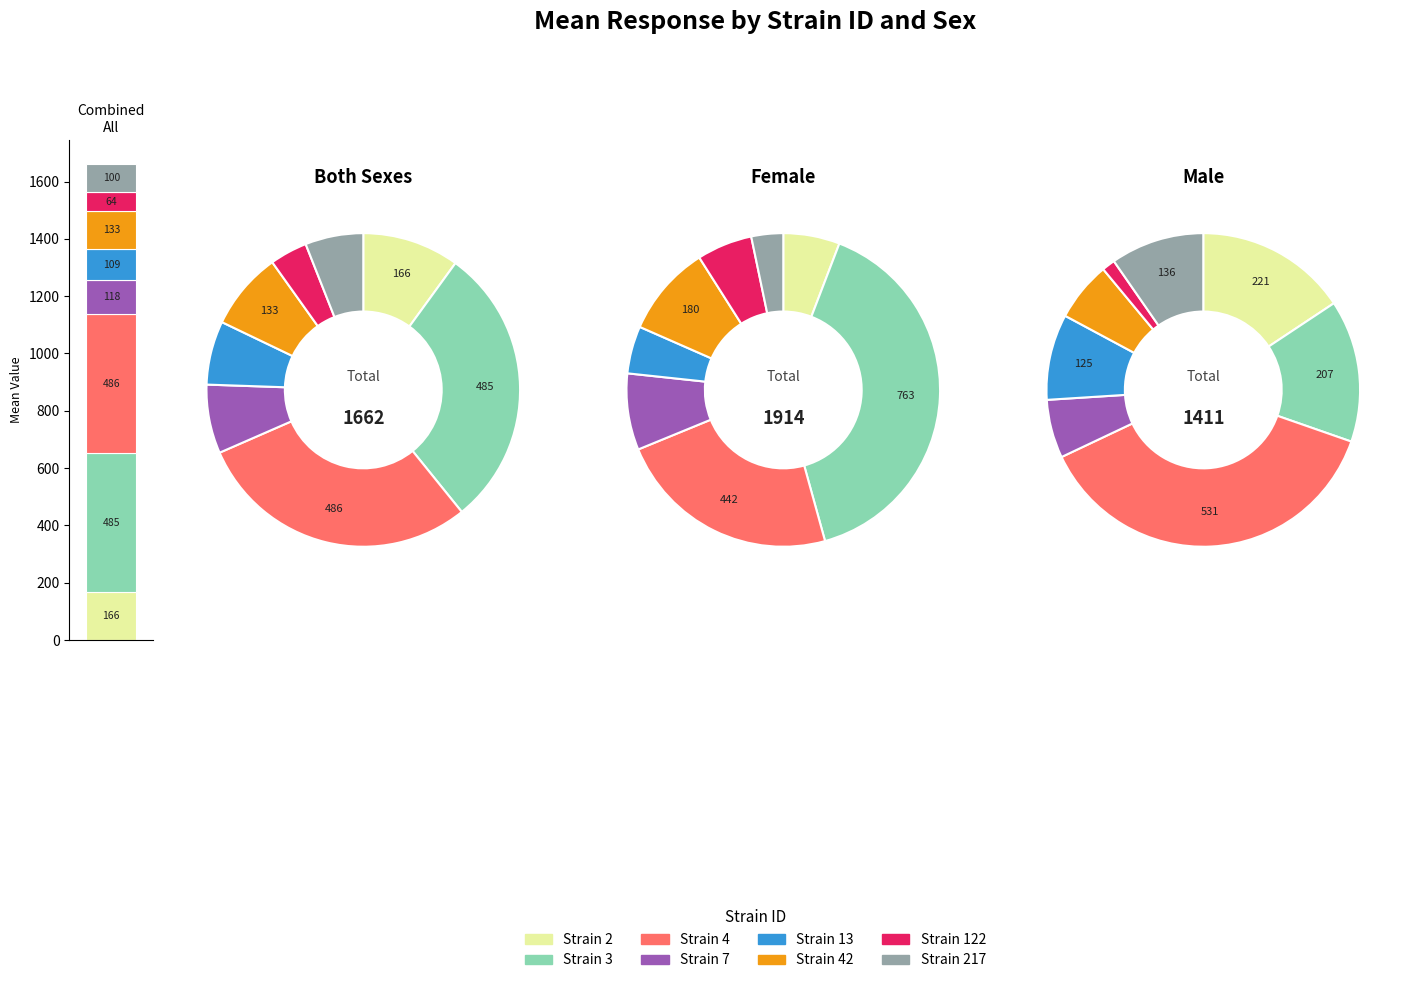

Combined, what portion of the pie is 42 and 4?

37.3%